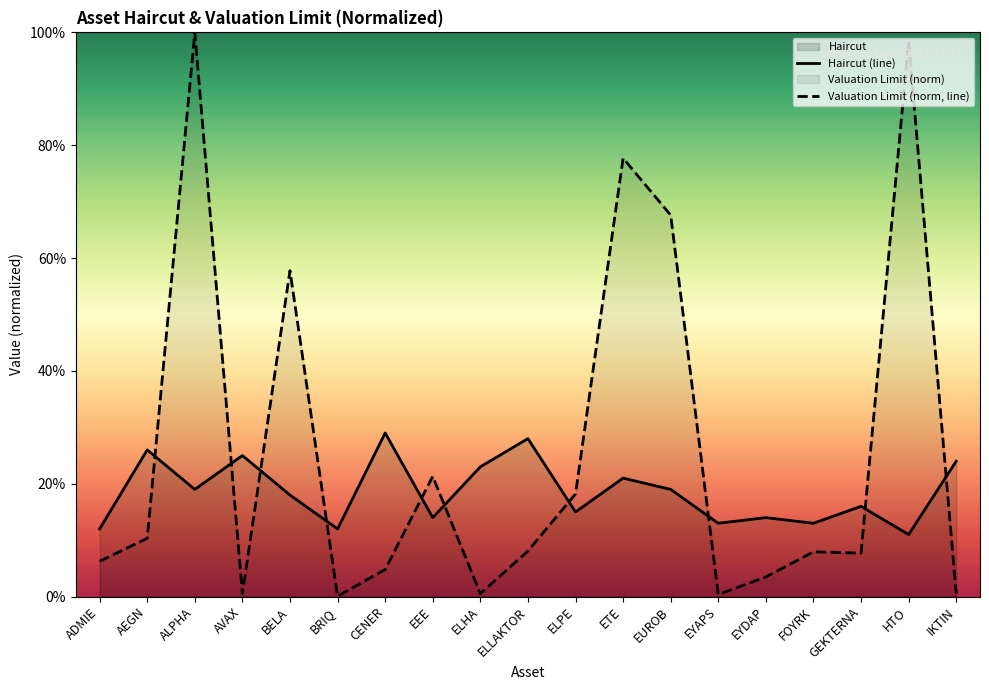

Does the chart display data point markers on the line(s)?

No